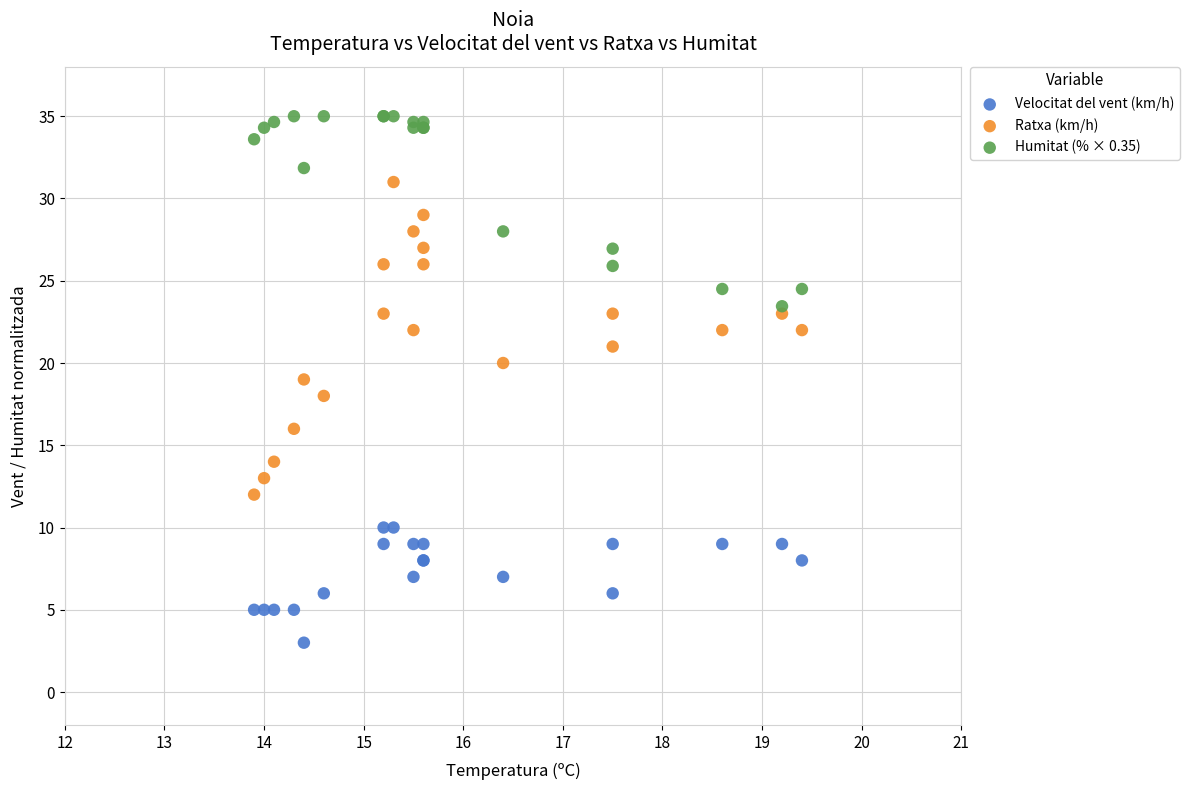

Which series reaches the maximum Y coordinate?

Humitat (% × 0.35)